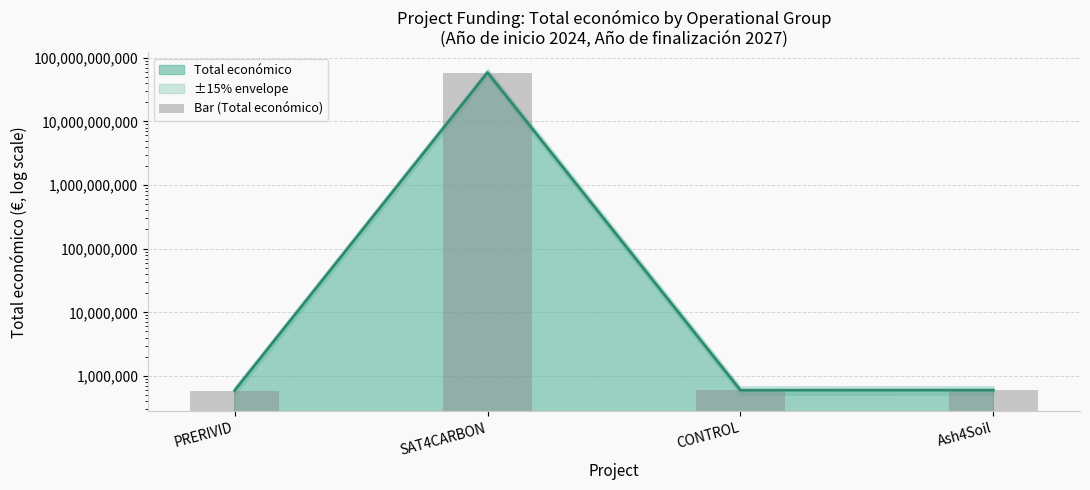

List the labels in order of value, largest first.

SAT4CARBON, Ash4Soil, CONTROL, PRERIVID